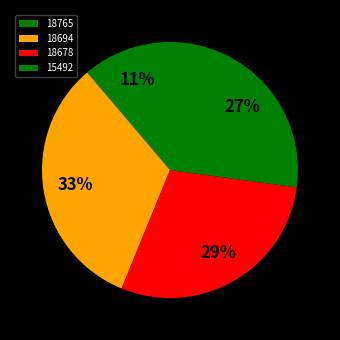

Combined, what portion of the pie is 18694 and 15492?

59.8%